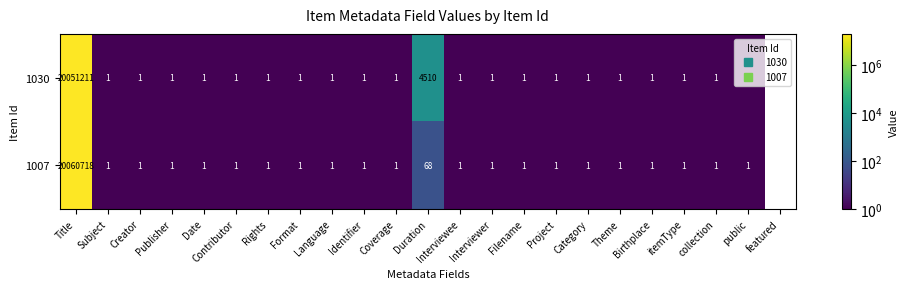

What is the sum of all 1007 values?

20060806